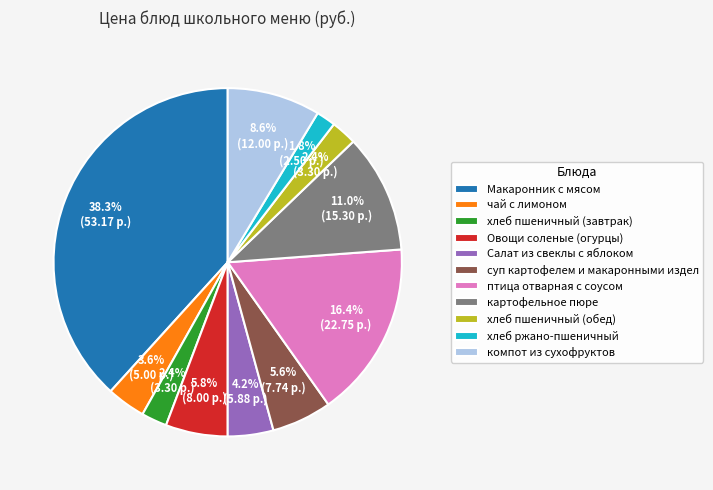

Combined, do хлеб ржано-пшеничный and Макаронник с мясом account for over 50%?

No